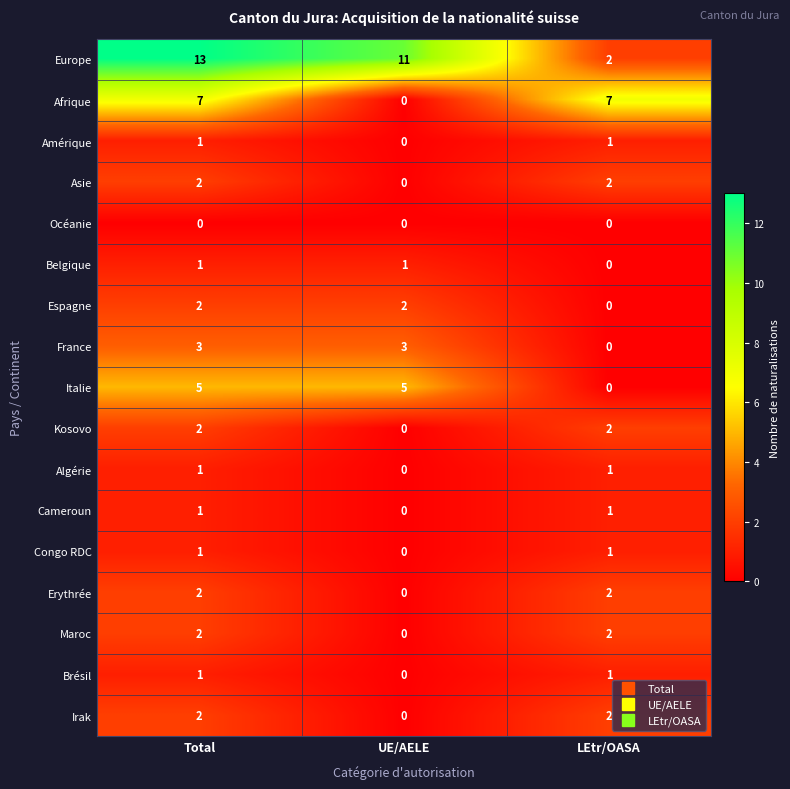

At how many categories does at least one series exceed 3?

3